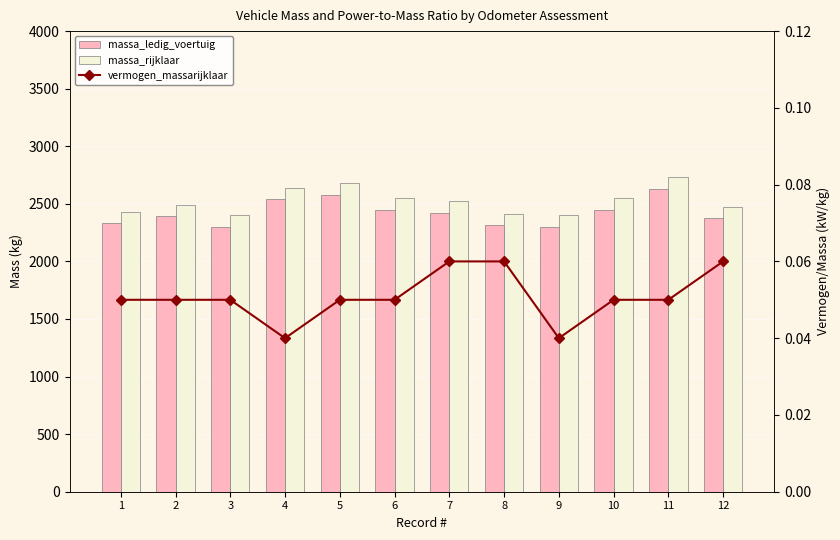

What are all the series names shown in the legend?

massa_ledig_voertuig, massa_rijklaar, vermogen_massarijklaar